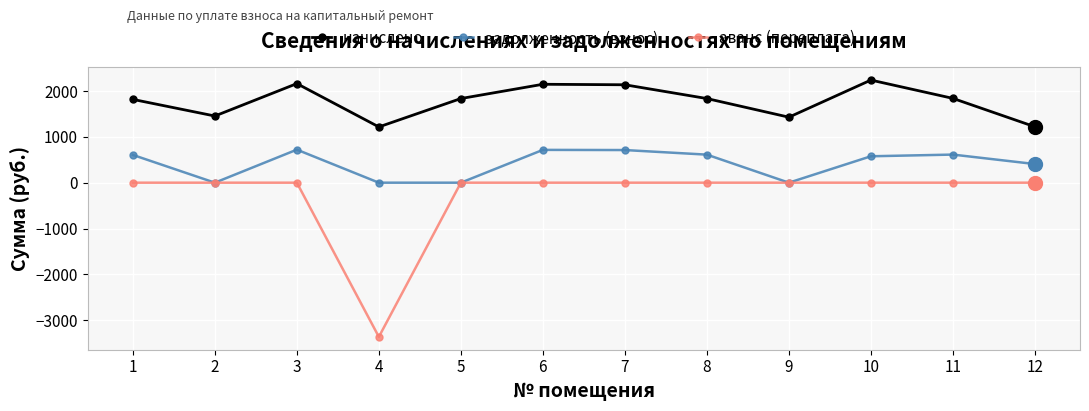

What is the value of the начислено point at the 5th from the left?

1836.7